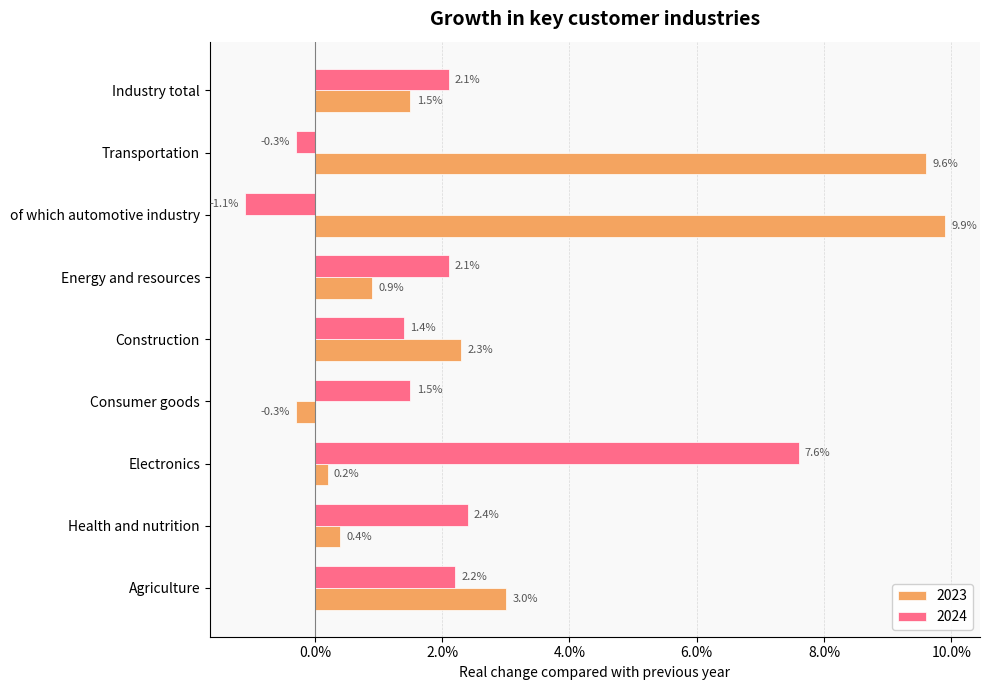

What are all the series names shown in the legend?

2023, 2024